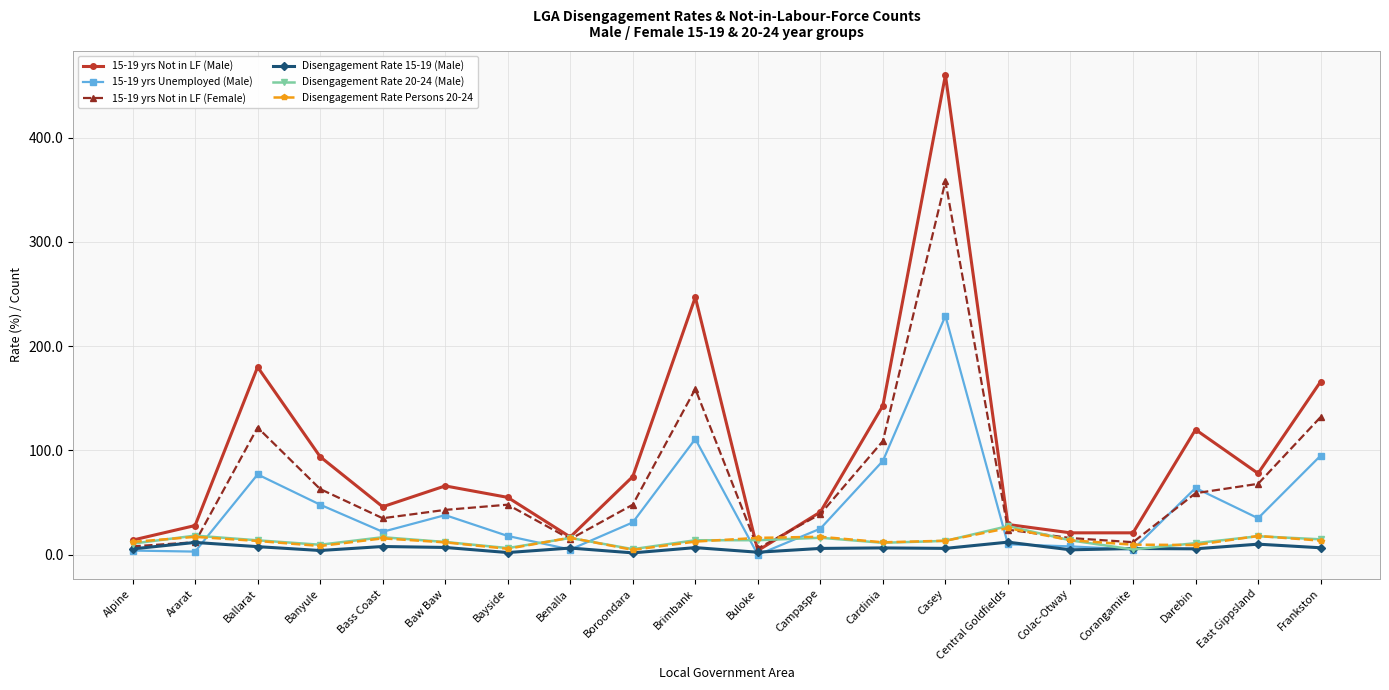

True or false: 15-19 yrs Unemployed (Male) has a value of 111.0 at Brimbank.

True